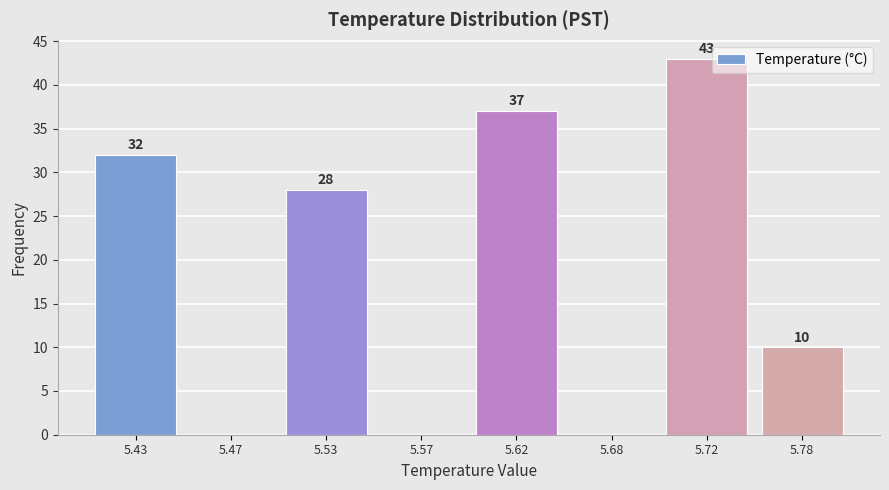

Reading right to left, list all the values displayed in this chart.

5.78=10	5.72=43	5.68=0	5.62=37	5.57=0	5.53=28	5.47=0	5.43=32